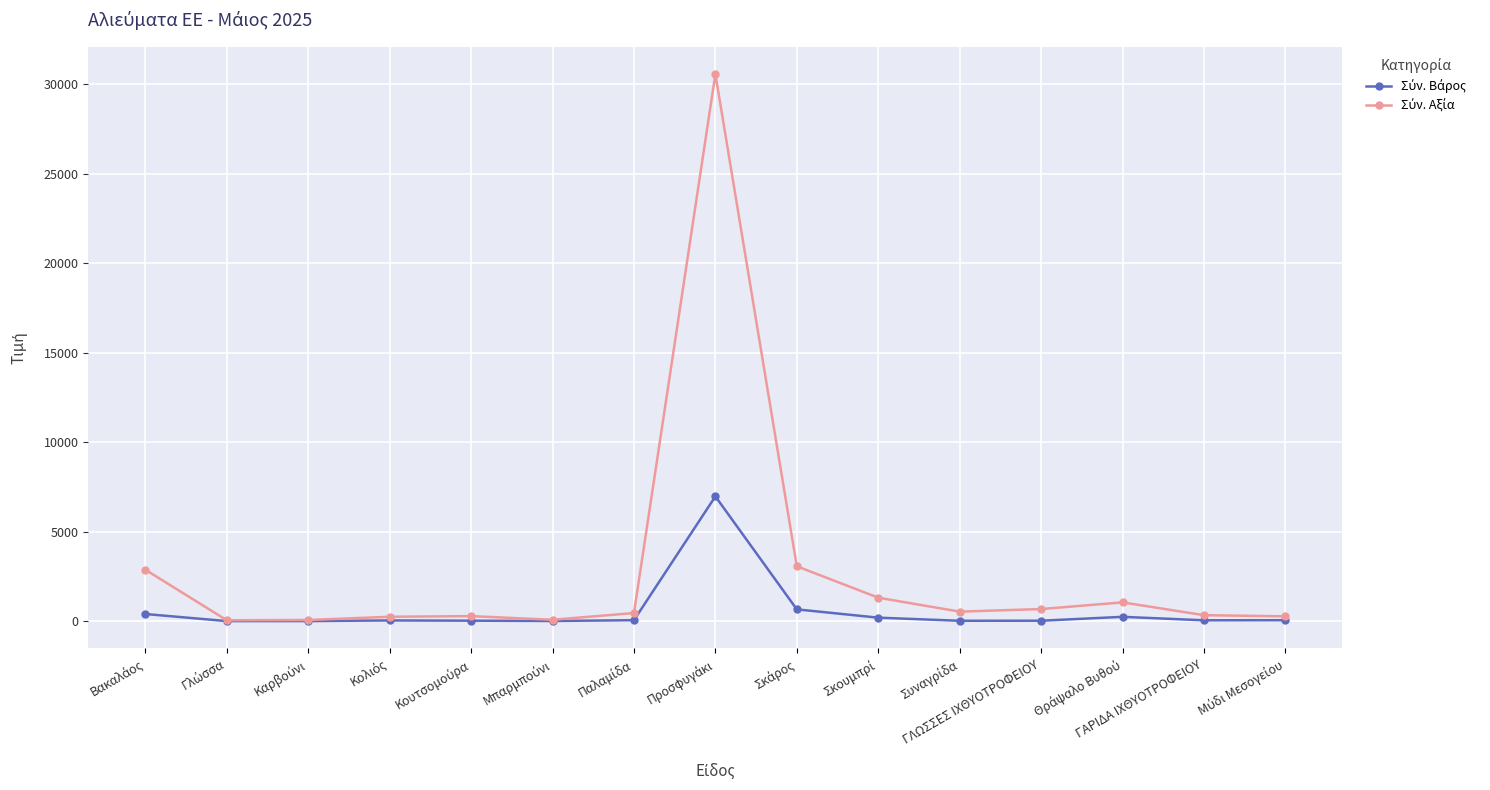

What is the maximum value shown in the chart?

30558.1